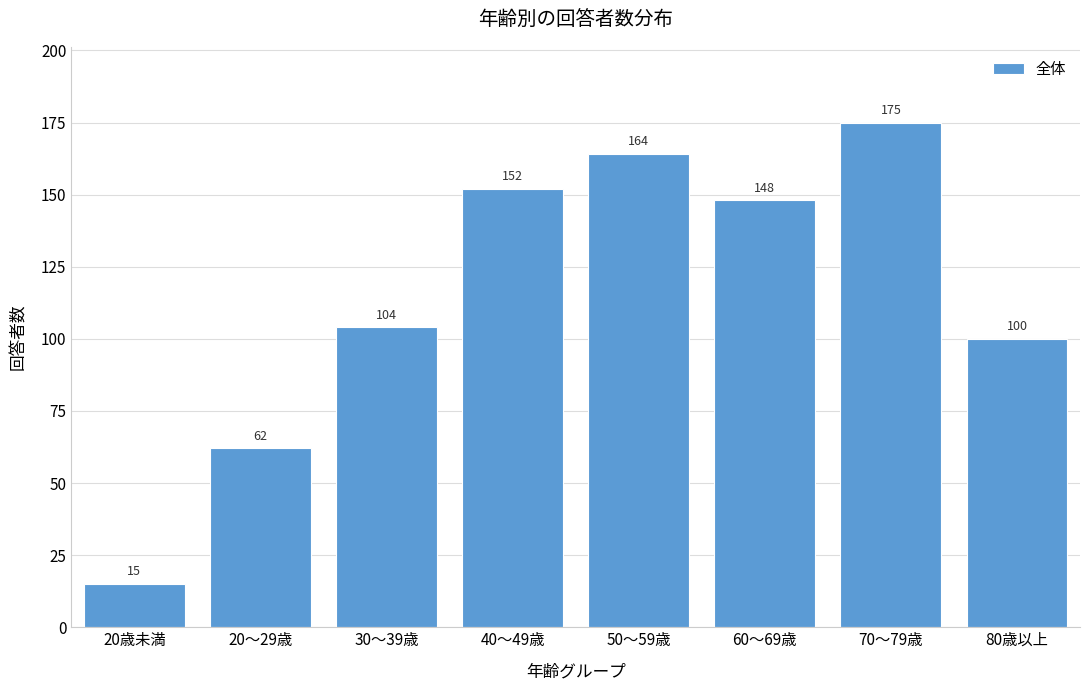

Reading right to left, list all the values displayed in this chart.

80歳以上=100	70～79歳=175	60～69歳=148	50～59歳=164	40～49歳=152	30～39歳=104	20～29歳=62	20歳未満=15